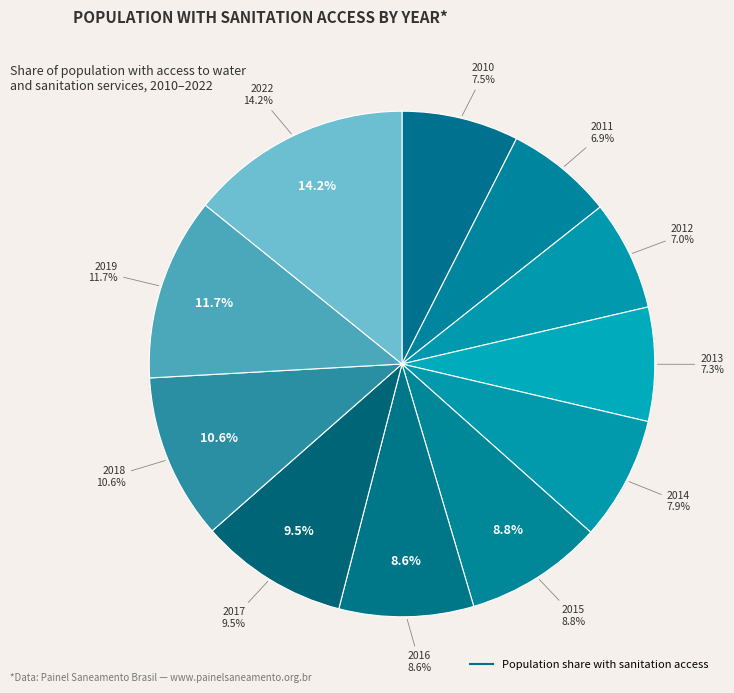

Which has a higher value, 2010 or 2016?

2016